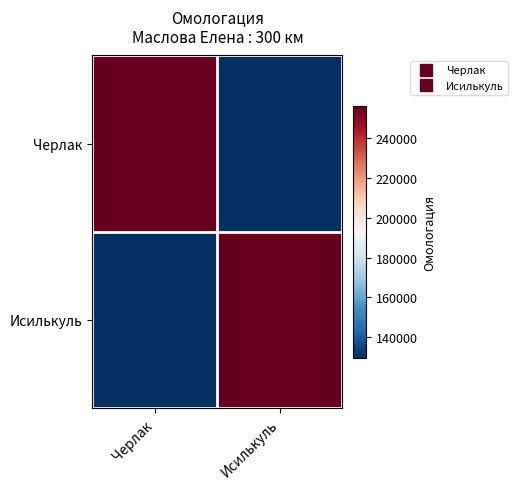

Which has a higher value, Черлак or Исилькуль?

Черлак